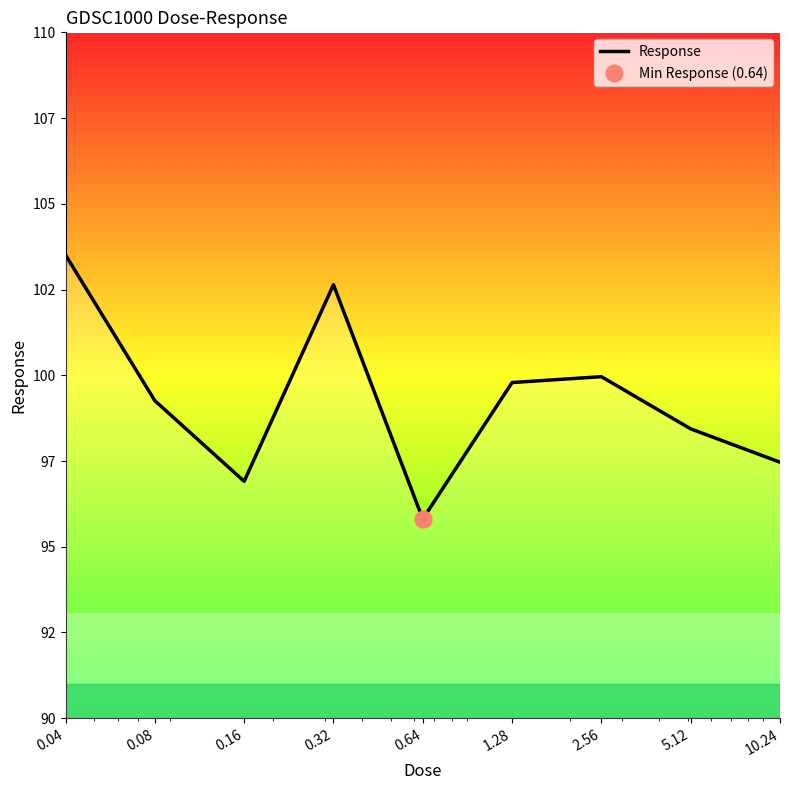

What is the label of the 2nd point from the right?

5.12